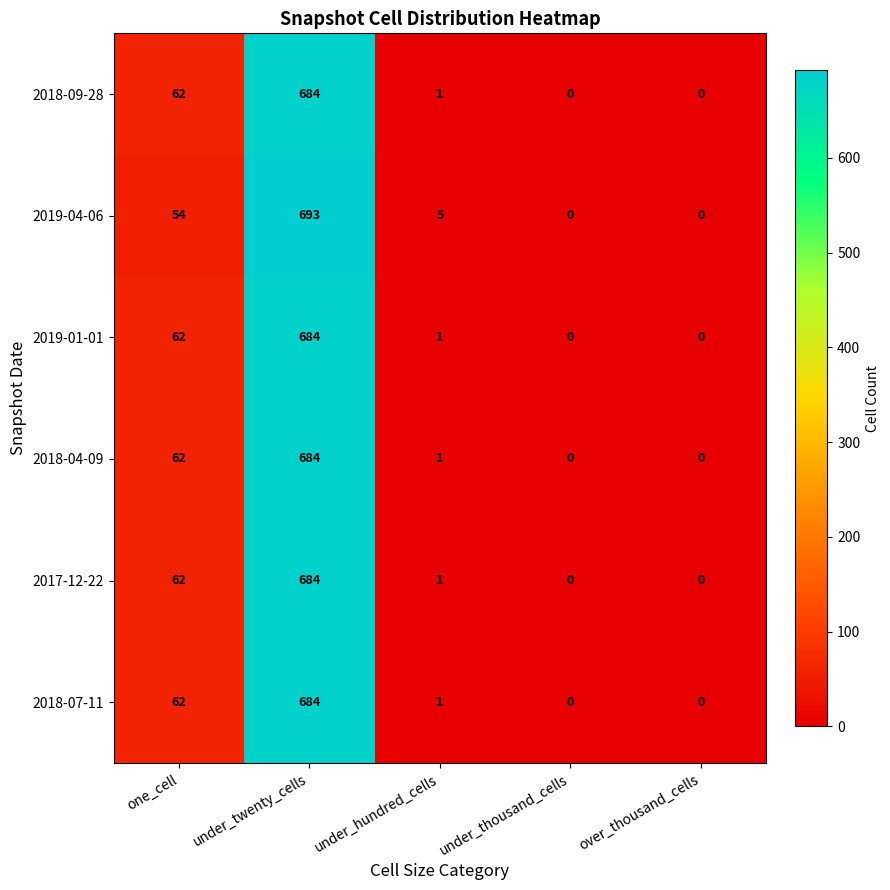

What is the total value across all series at under_hundred_cells?

10